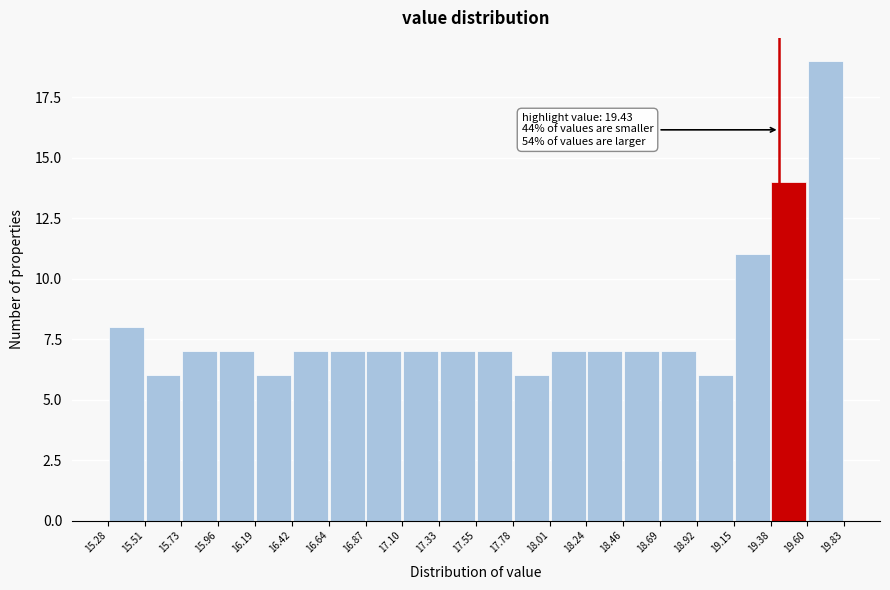

Which range on the x-axis has the tallest bar?

19.60 to 19.83